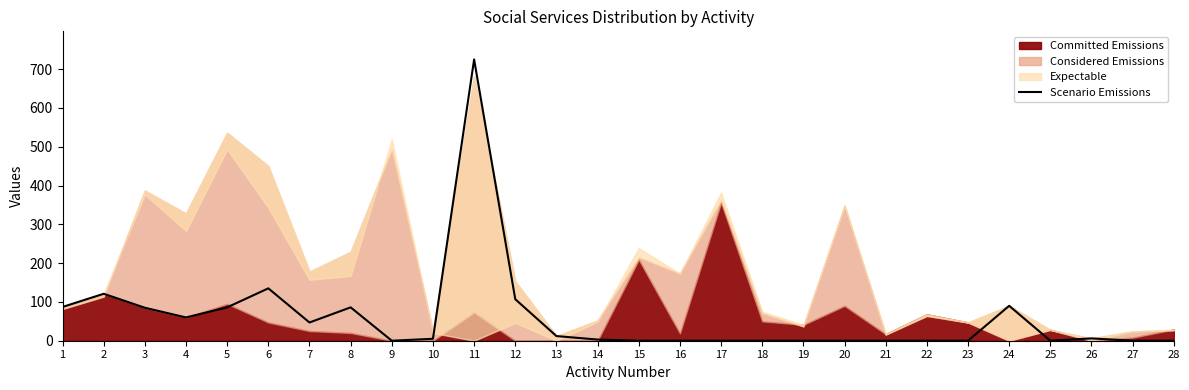

How many lines are shown in the chart?

1